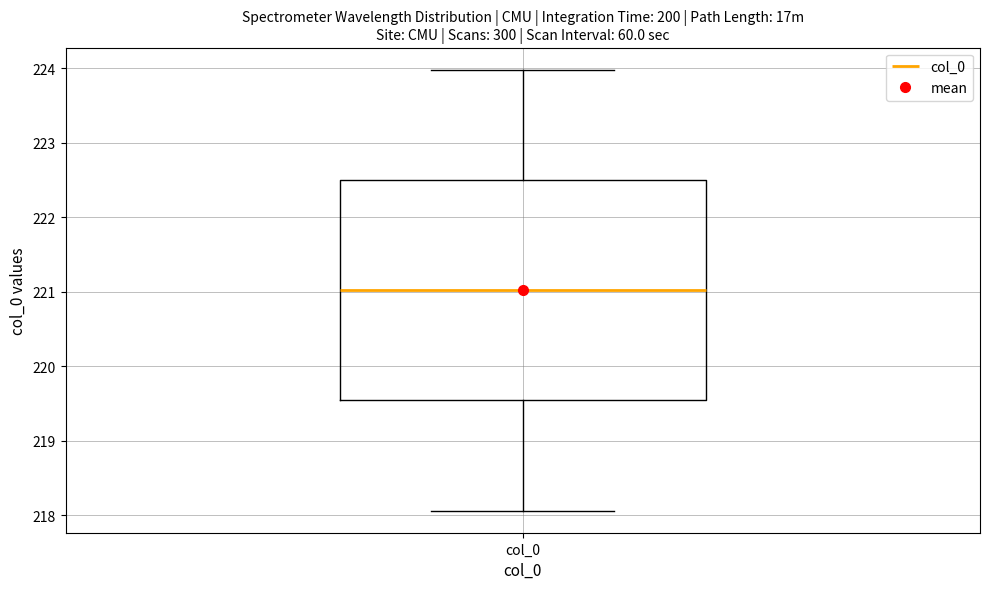

Transcribe this box plot: give where the median line is, the range the box spans, and where the two whiskers end, as read against the y-axis. The values are not printed on the chart, so give them approximately, as read against the axis.

median 221.0, box 219.5 to 222.5, whiskers 218.1 to 224.0